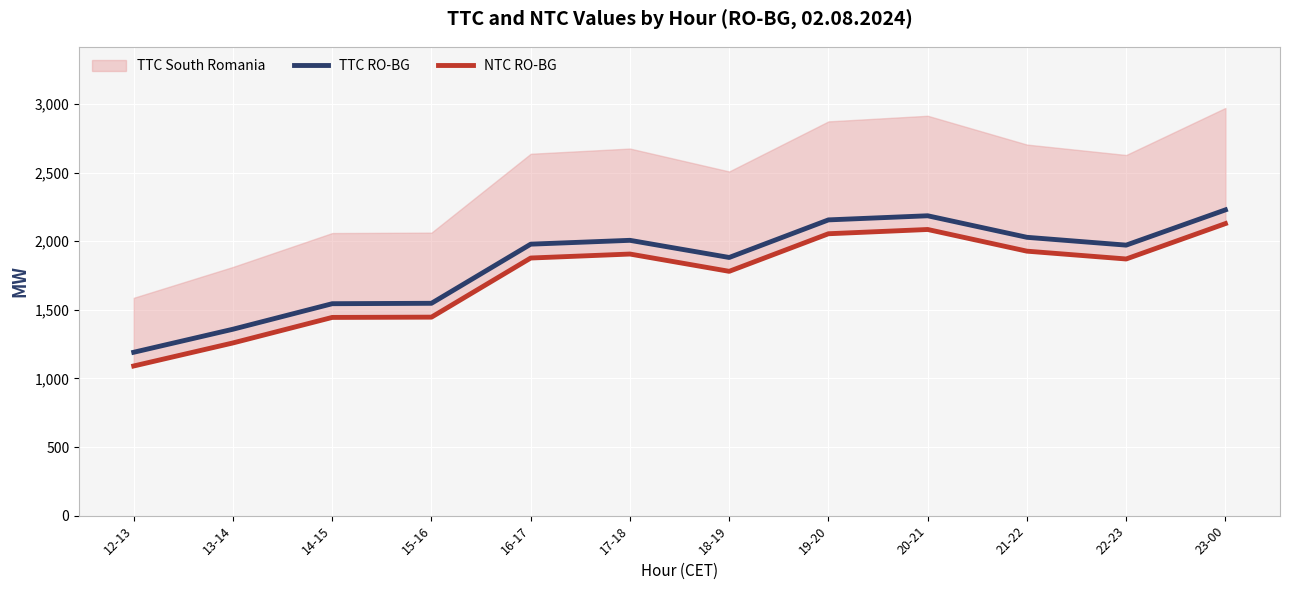

What is the total value across all series at 17-18?

3914